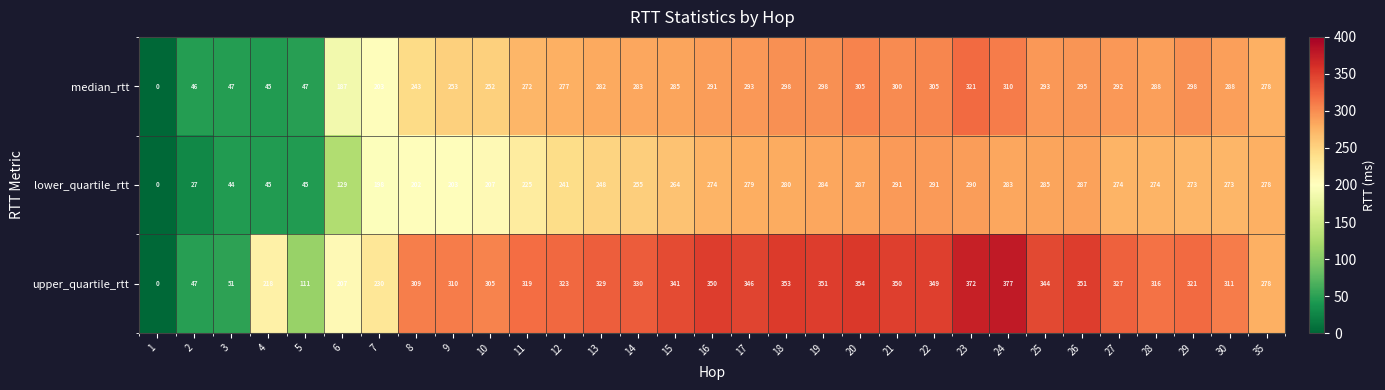

What is the spread (max minus min) of values at 24?

94